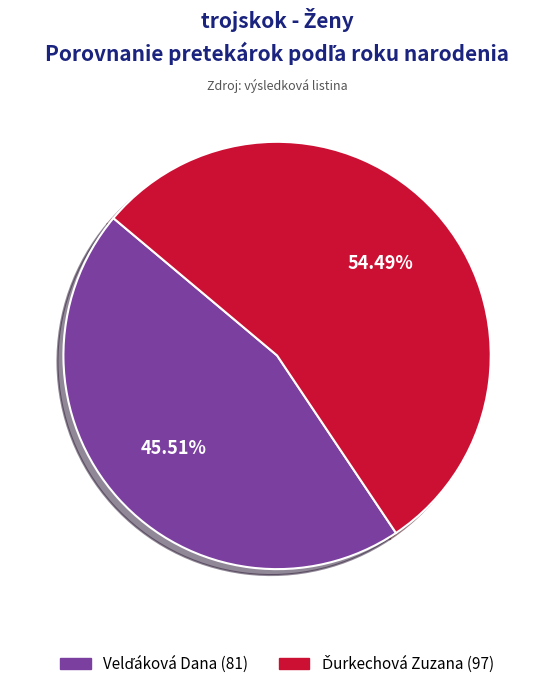

How many segments does this pie chart have?

2